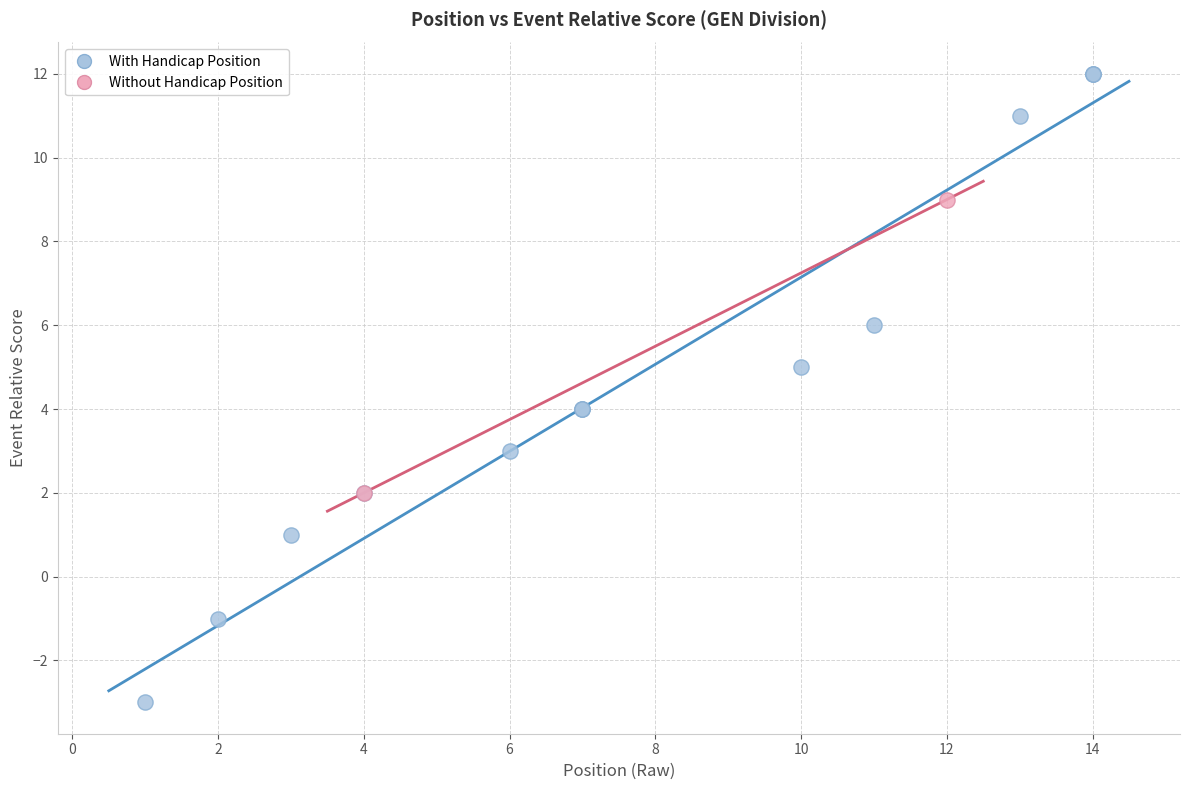

Which series has the largest Y range (max minus min)?

With Handicap Position